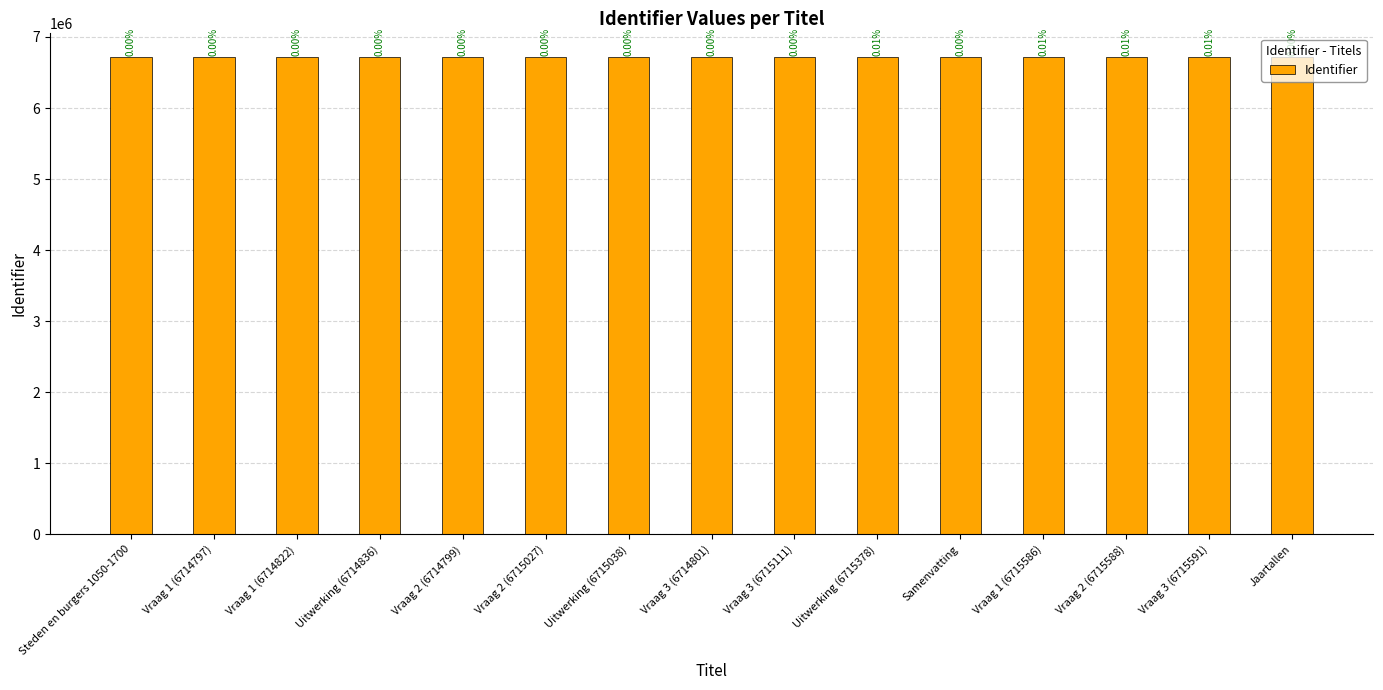

Does the chart contain any negative values?

No